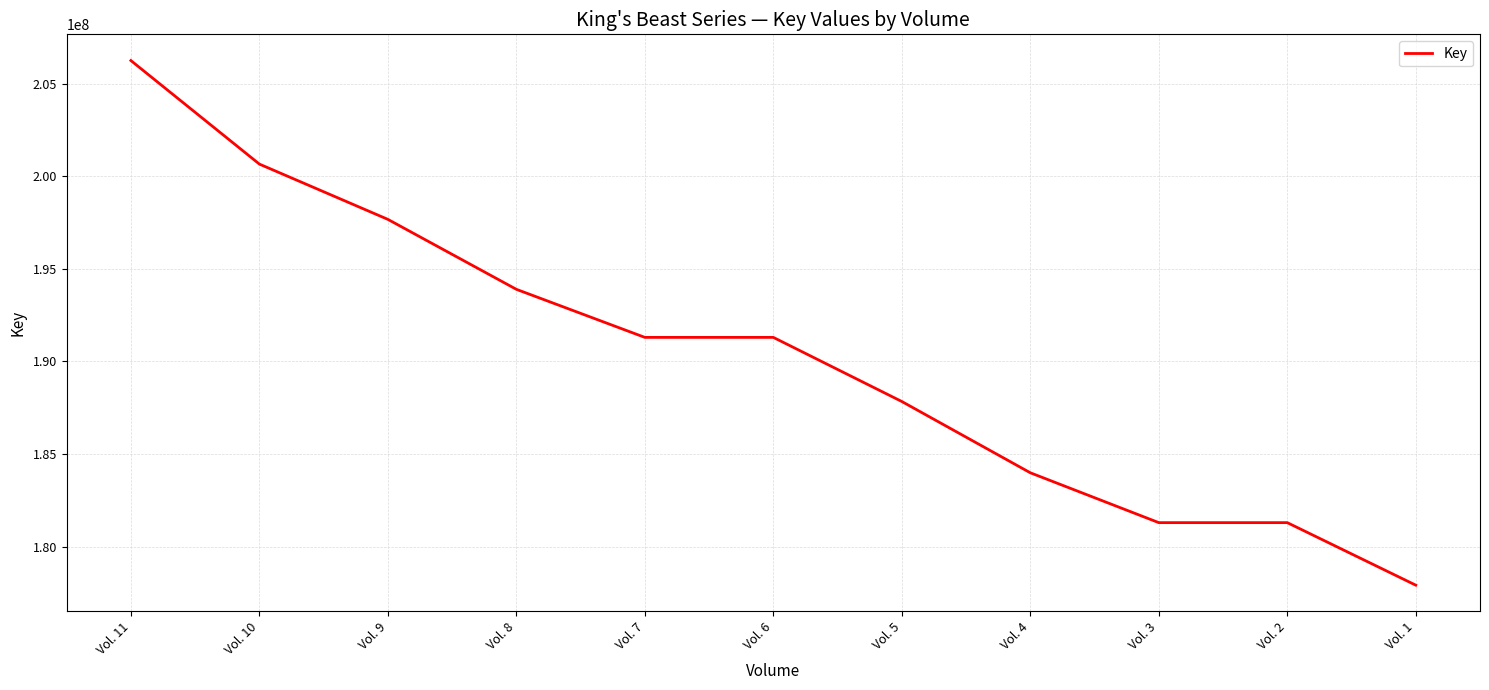

The chart shows a value of 116207074 at Vol. 6. True or false?

False